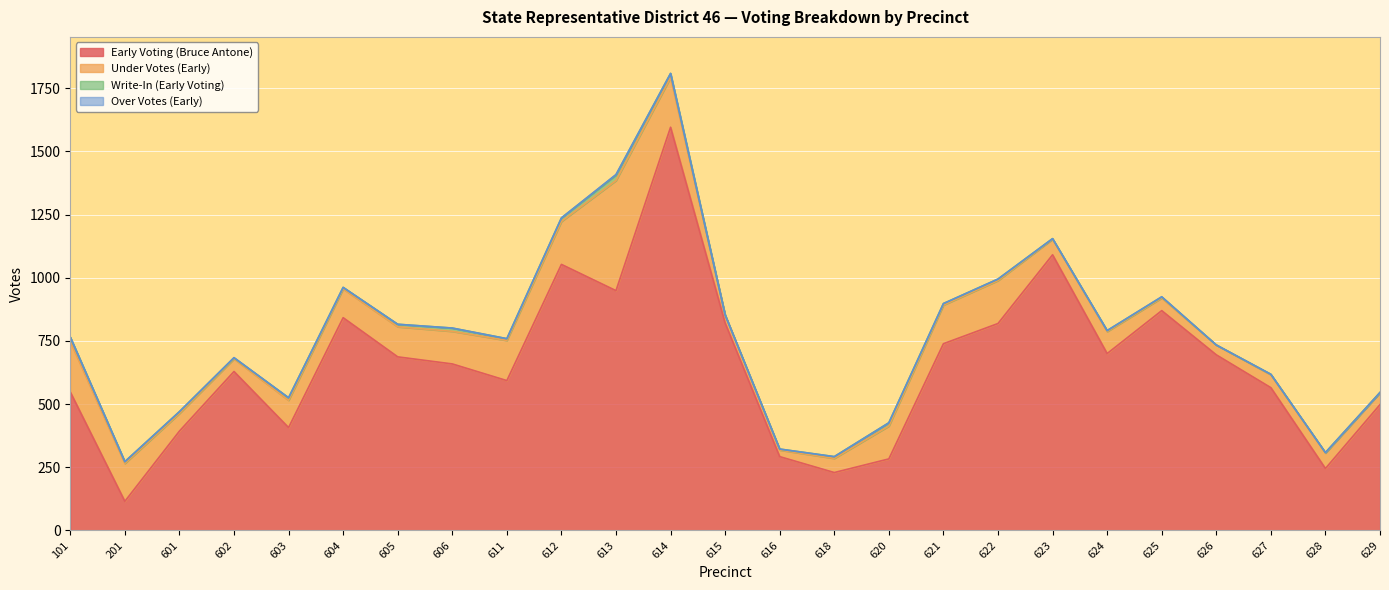

True or false: Write-In (Early Voting) and Under Votes (Early) cross at least once.

False